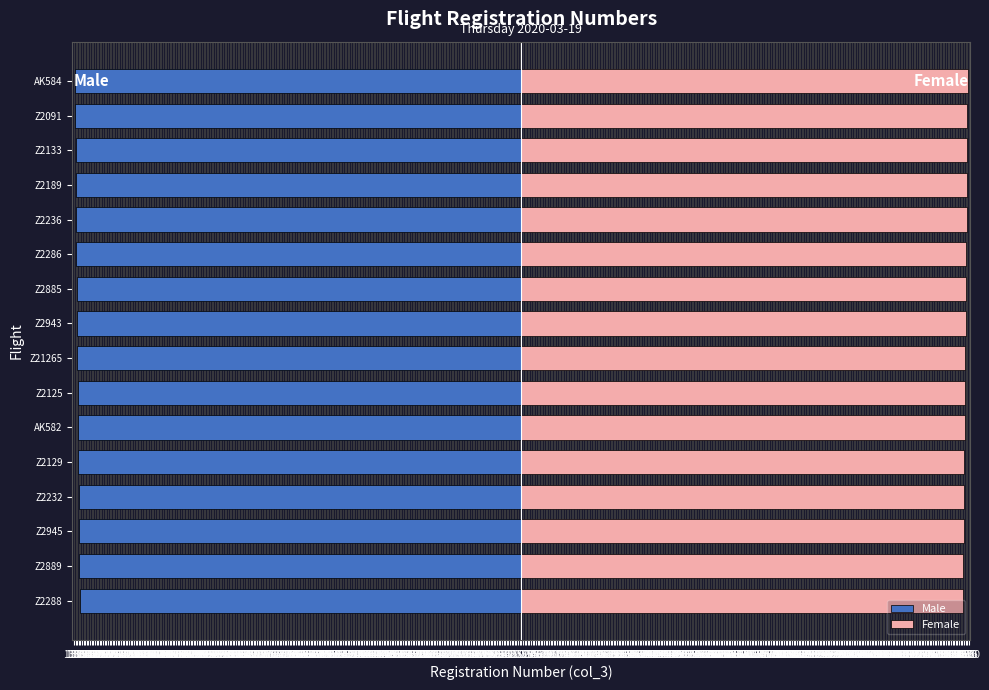

How many data points in Male are less than -1369?

8